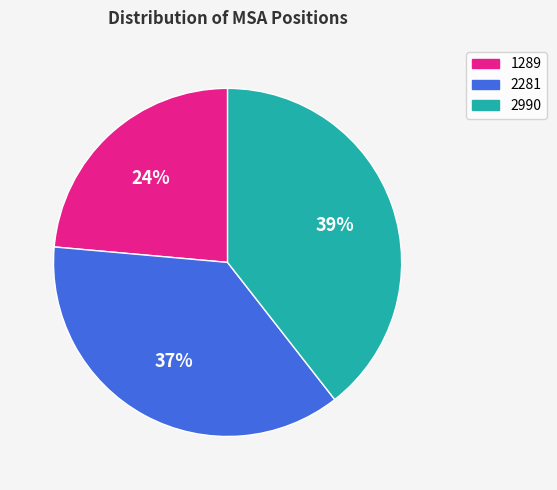

Rank the categories by value from lowest to highest.

1289, 2281, 2990